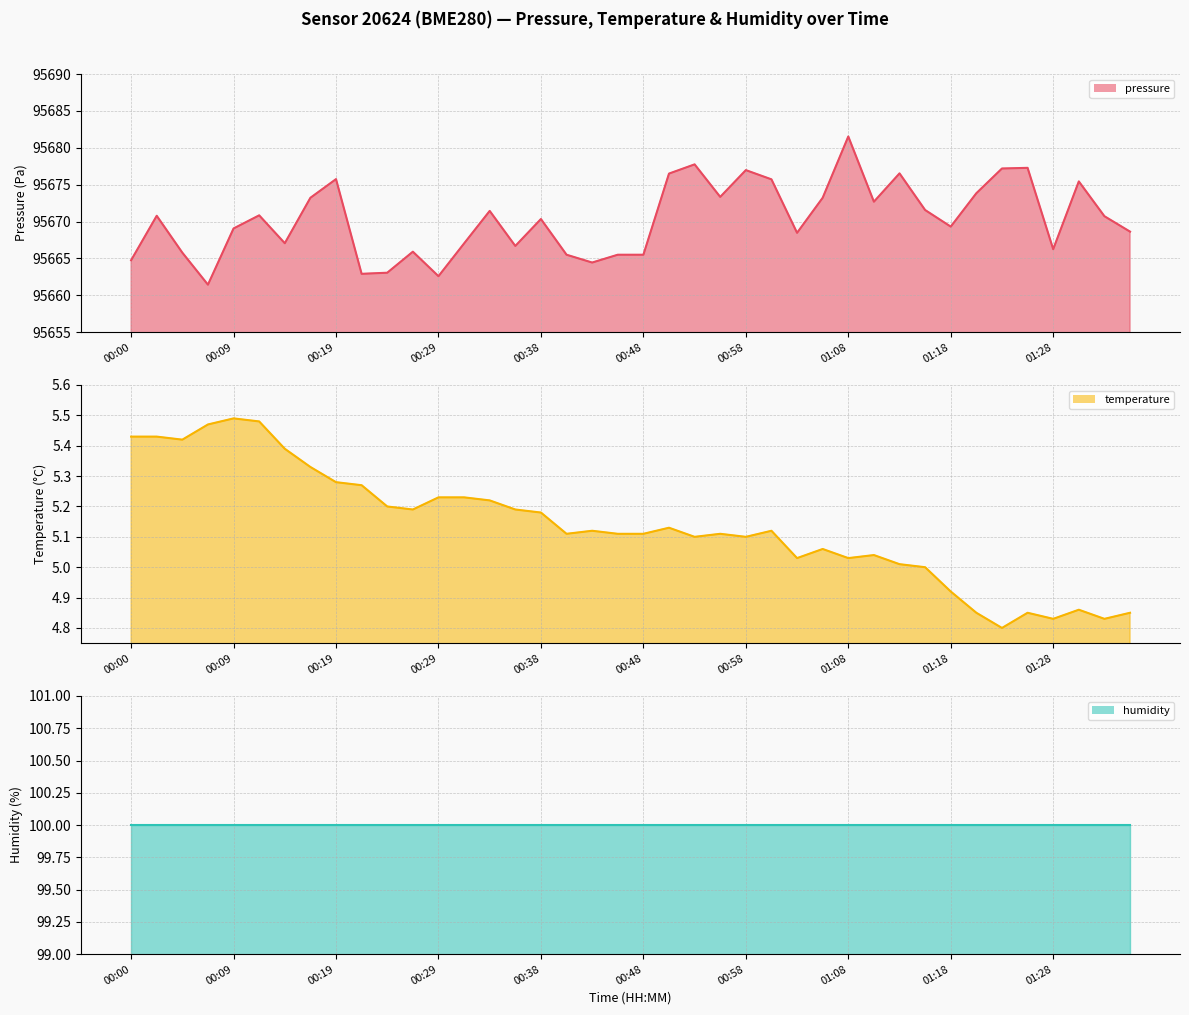

The temperature (line) series shows 5.0 at 30. True or false?

True